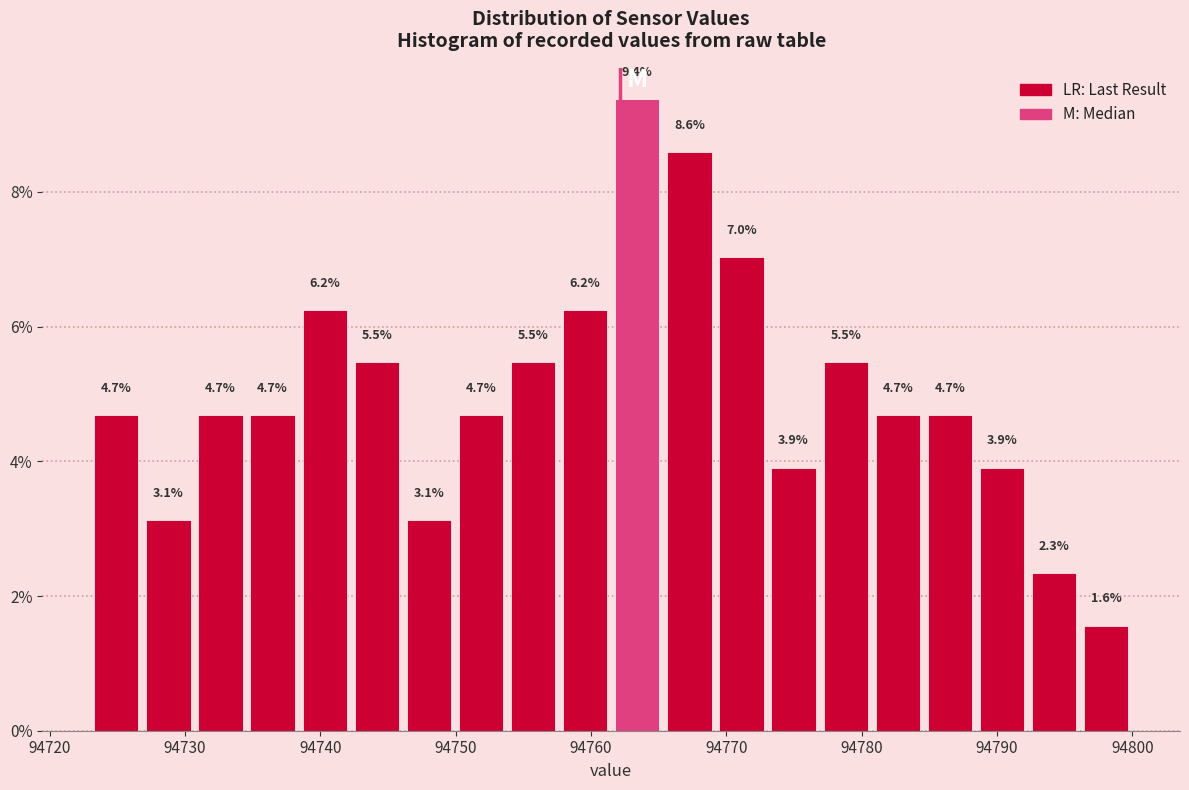

Read against the x-axis, roughly where is the centre of the tallest bar?

94763